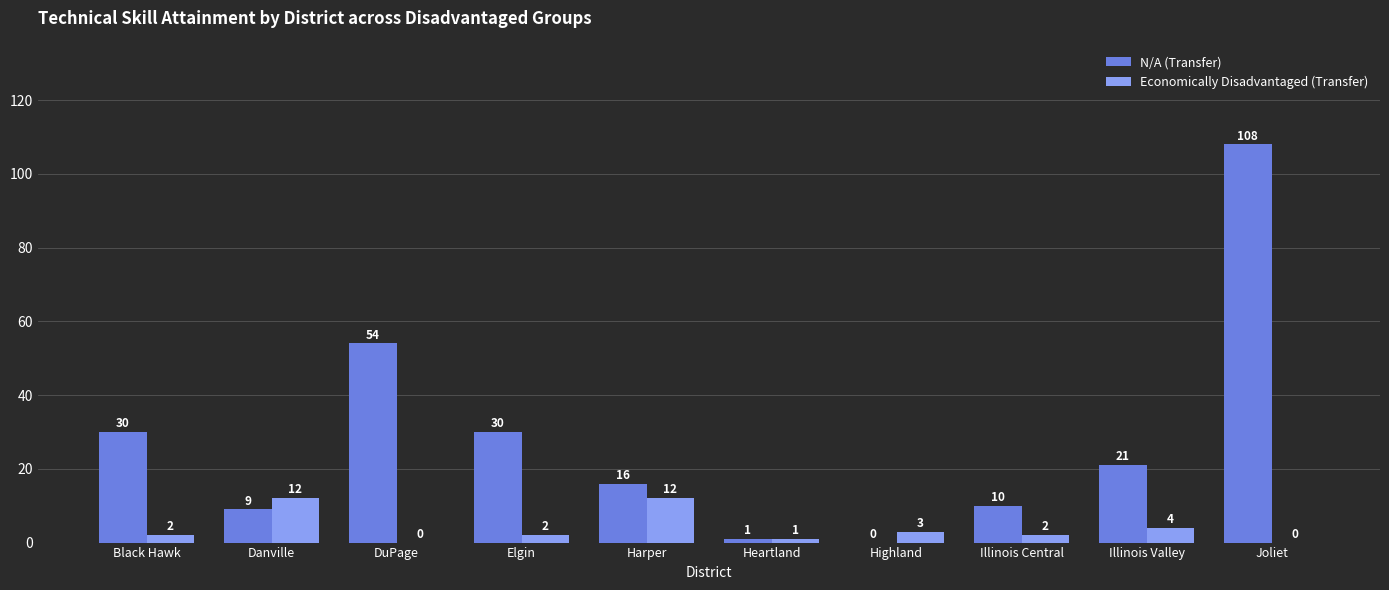

Between Danville and Elgin, which series saw the biggest shift?

N/A (Transfer)